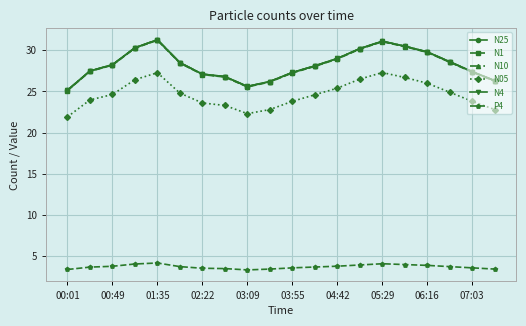

What is the value of the N1 point at the 1st from the left?

25.1